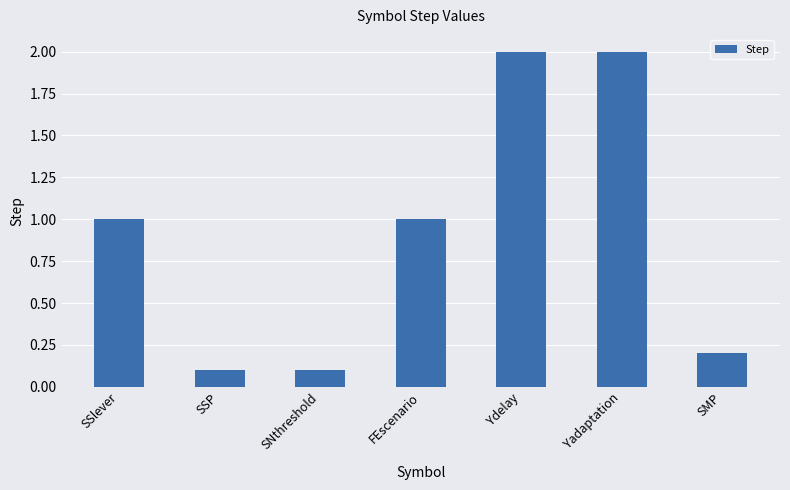

What is the change in value from FEscenario to Ydelay?

+1.0